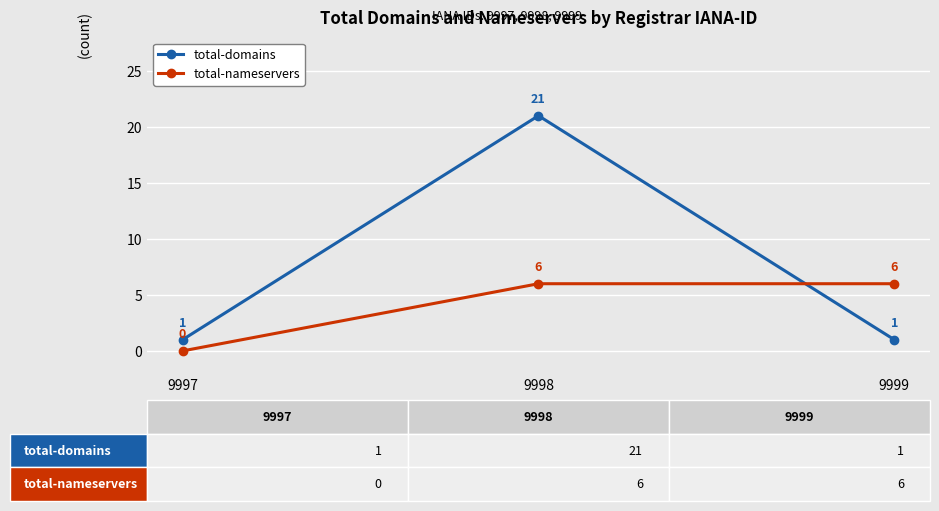

Which series has the largest total across all categories?

total-domains